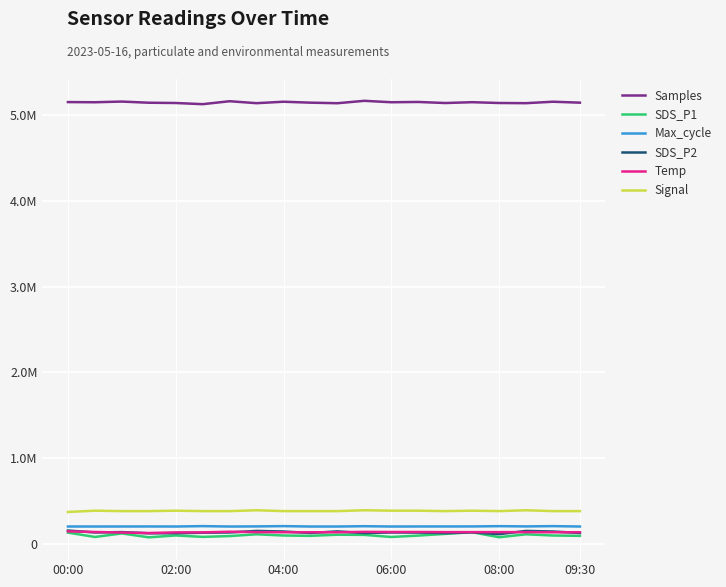

True or false: Signal and Samples cross at least once.

False